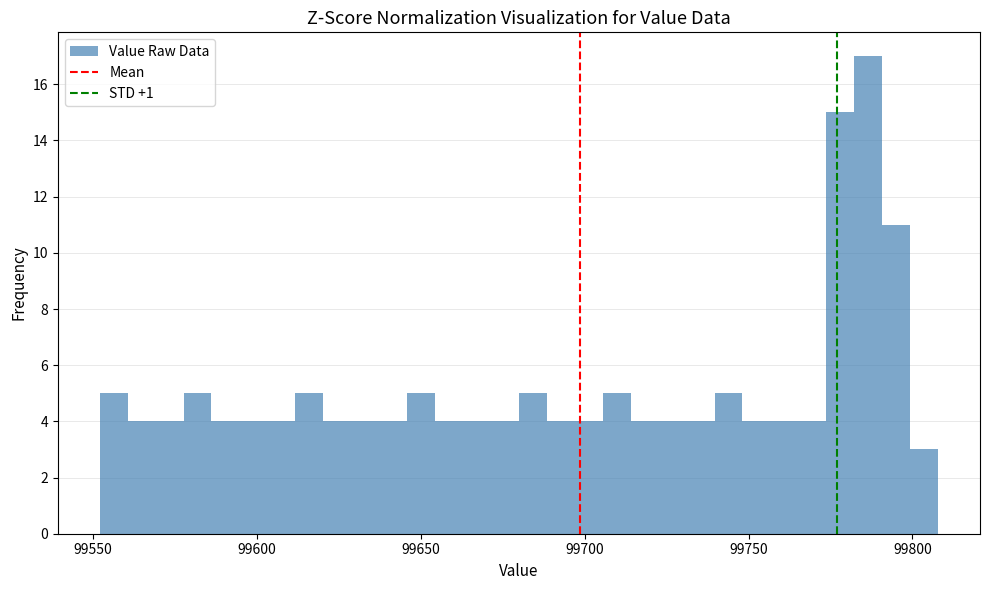

Read against the x-axis, roughly where is the centre of the tallest bar?

99785